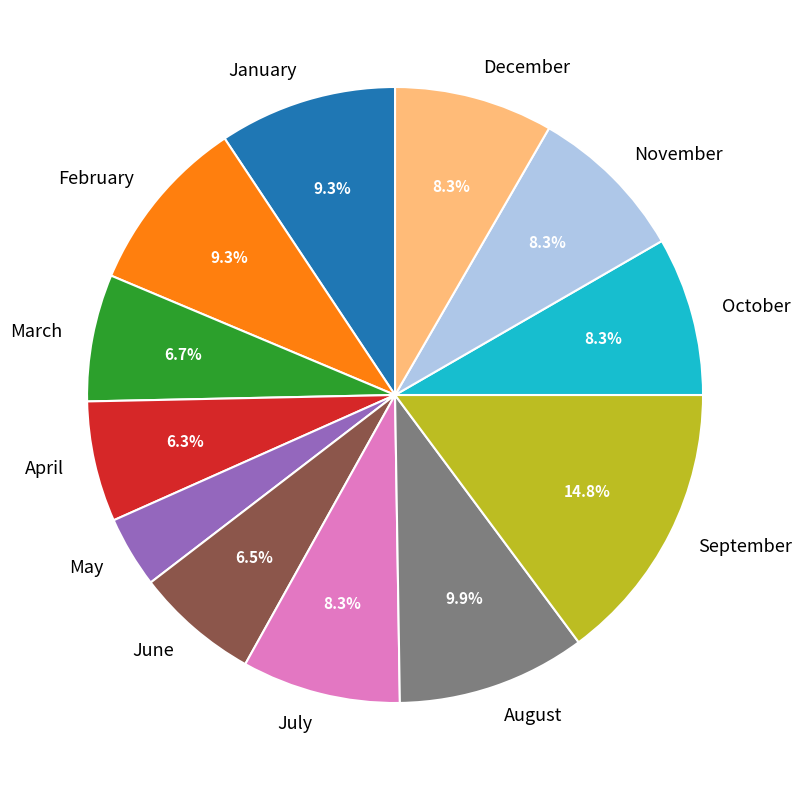

The September slice represents 15% of the pie. True or false?

True